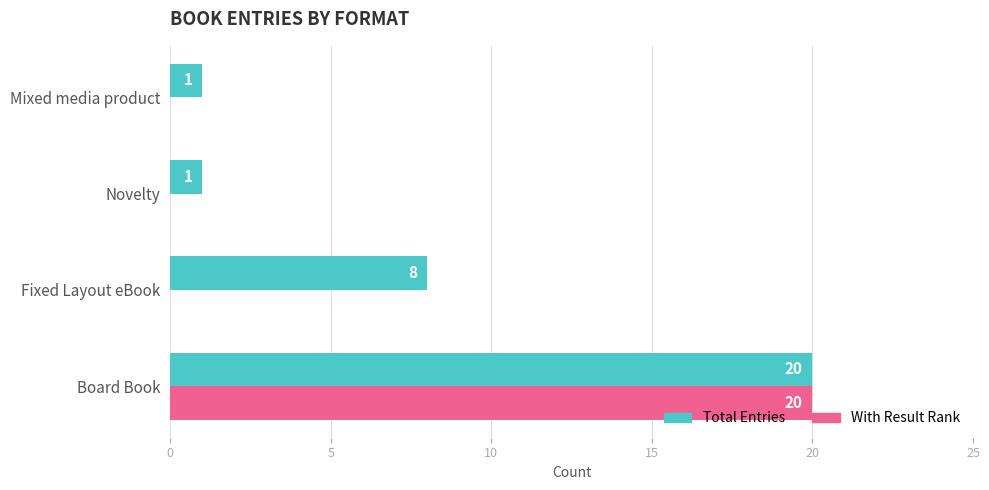

What is the sum of all With Result Rank values?

20